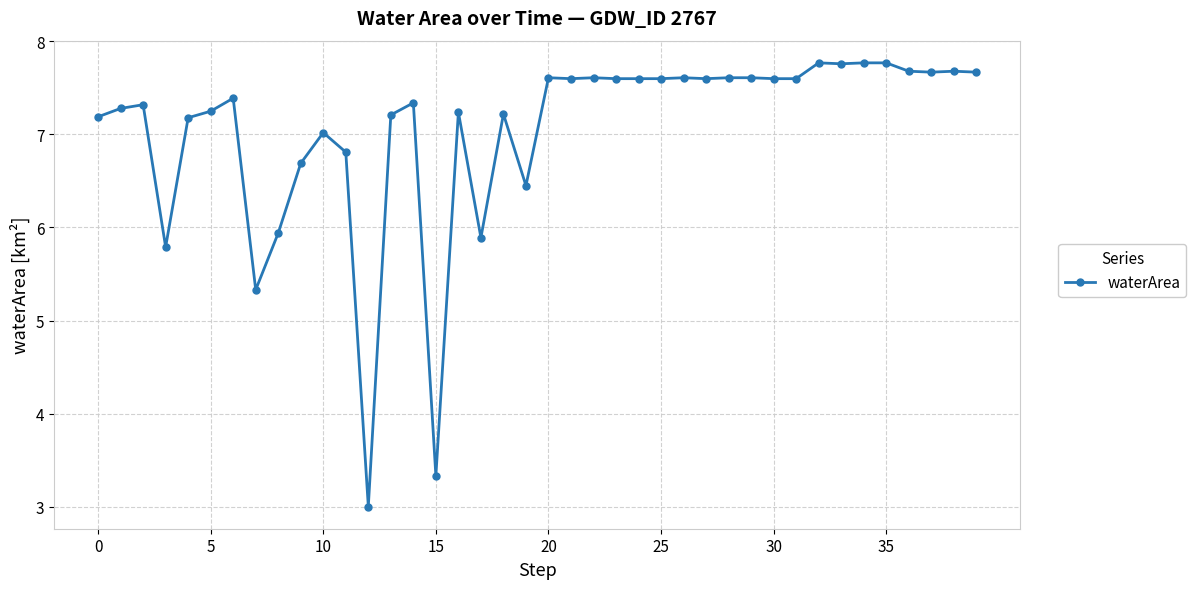

How many series are shown in this chart?

1